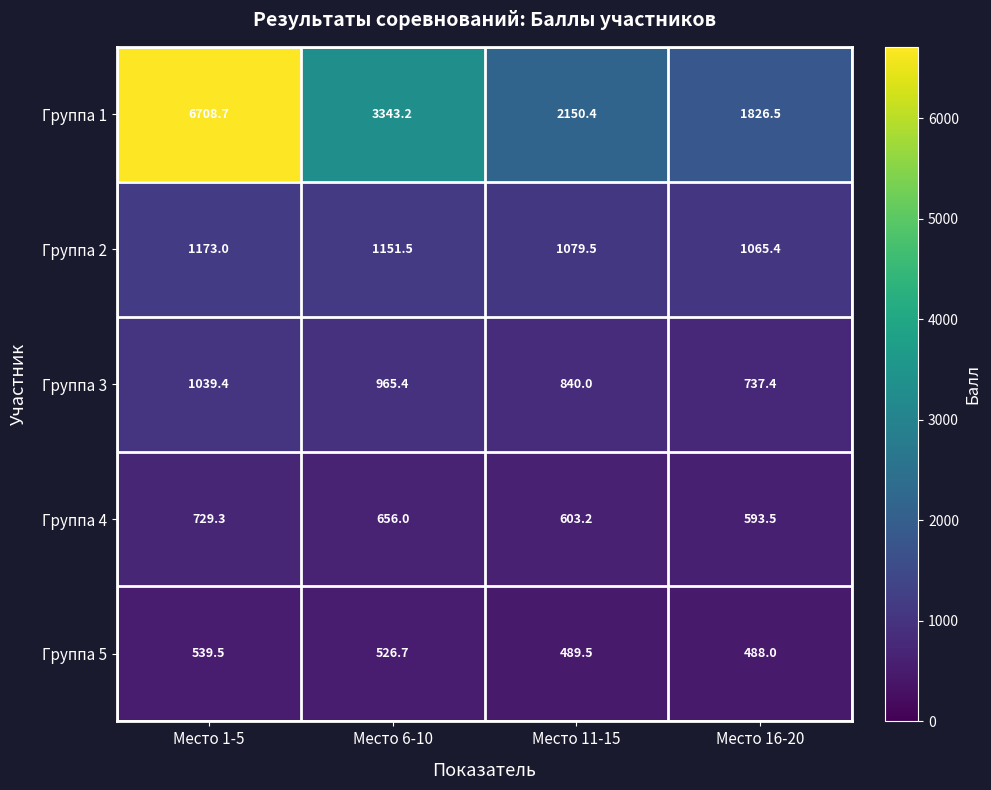

What is the difference between the Группа 1 values at Место 16-20 and Место 11-15?

323.9